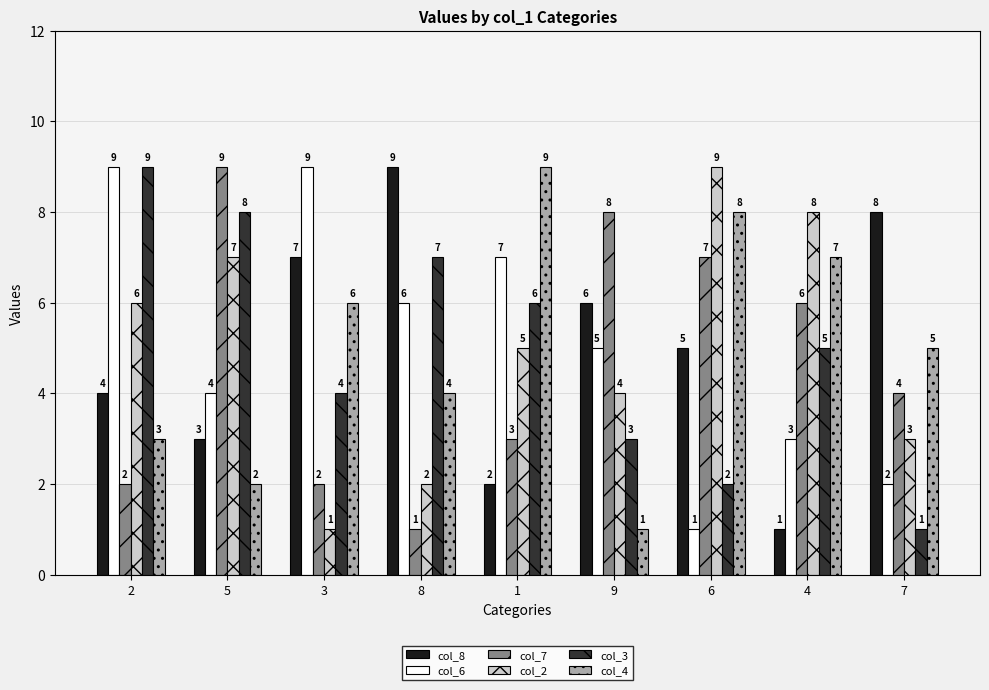

What is the sum of the col_7 values at 8 and 9?

9